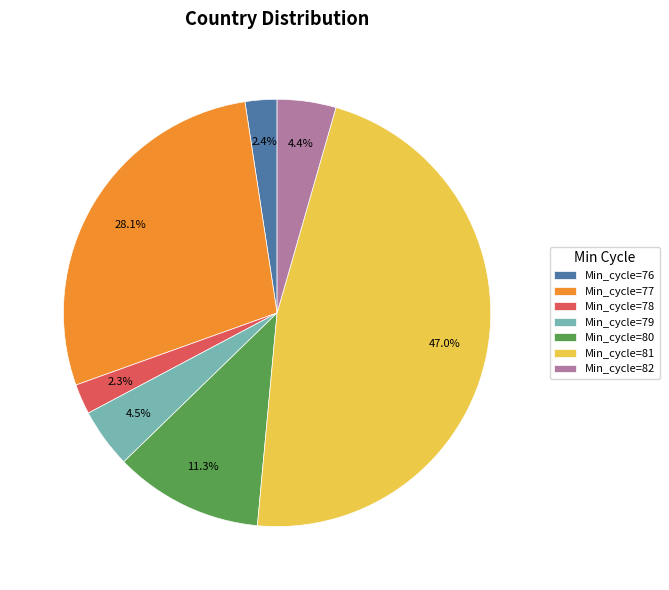

What is the largest slice in the pie chart?

Min_cycle=81